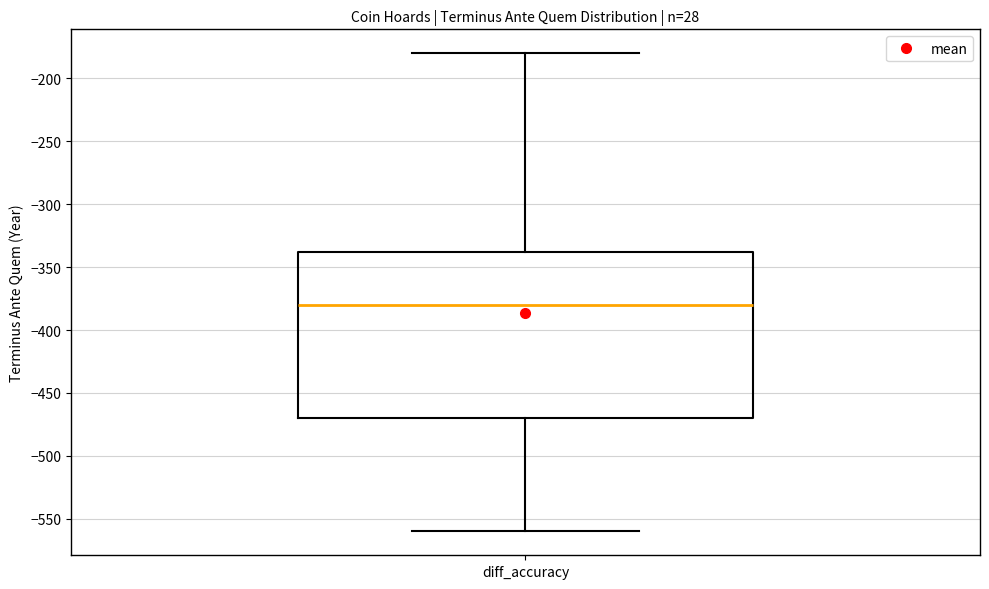

Read this box plot against the y-axis: the position of the median line, the range covered by the box, and the ends of both whiskers. The values are not printed on the chart, so give them approximately, as read against the axis.

median -380, box -470 to -340, whiskers -560 to -180